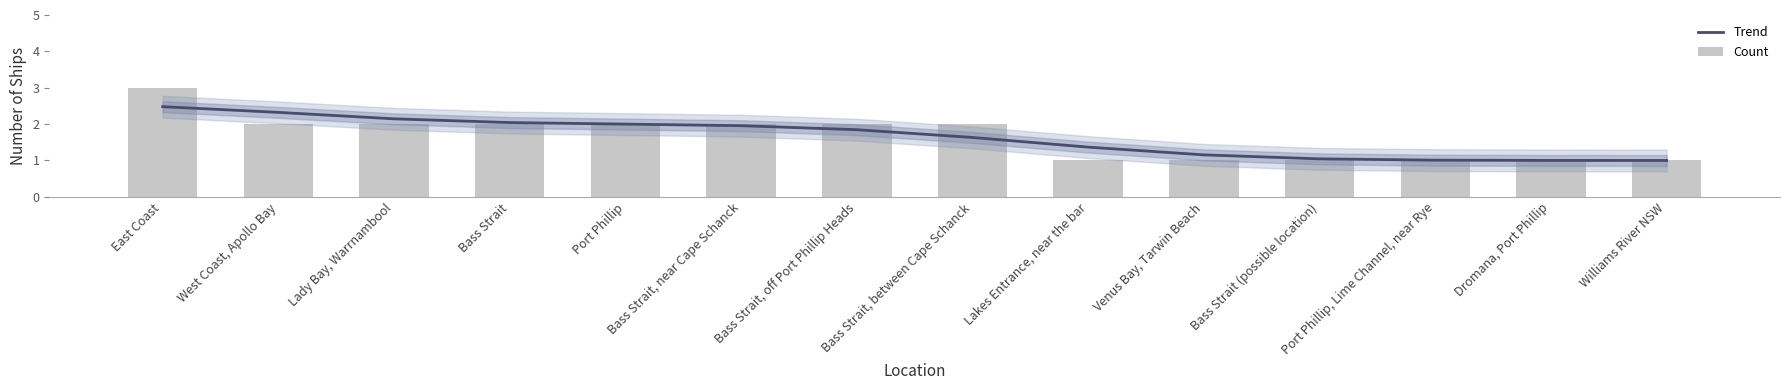

Does the chart contain any negative values?

No